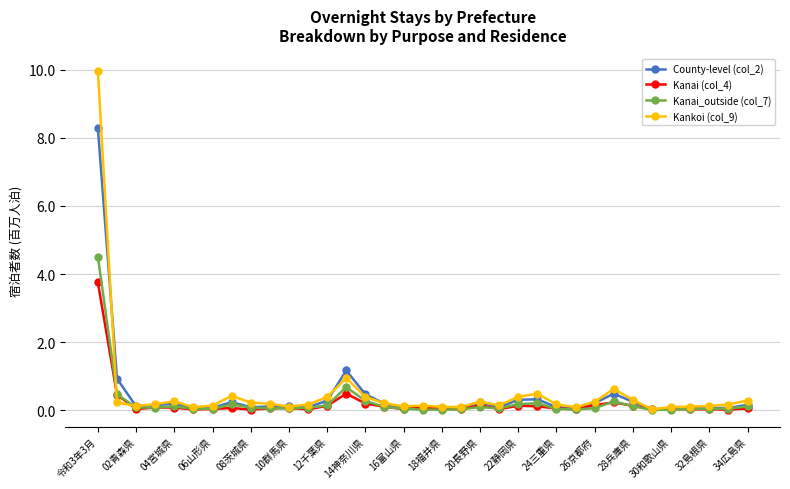

What is the value of the Kankoi (col_9) point at the 32nd from the left?

0.1